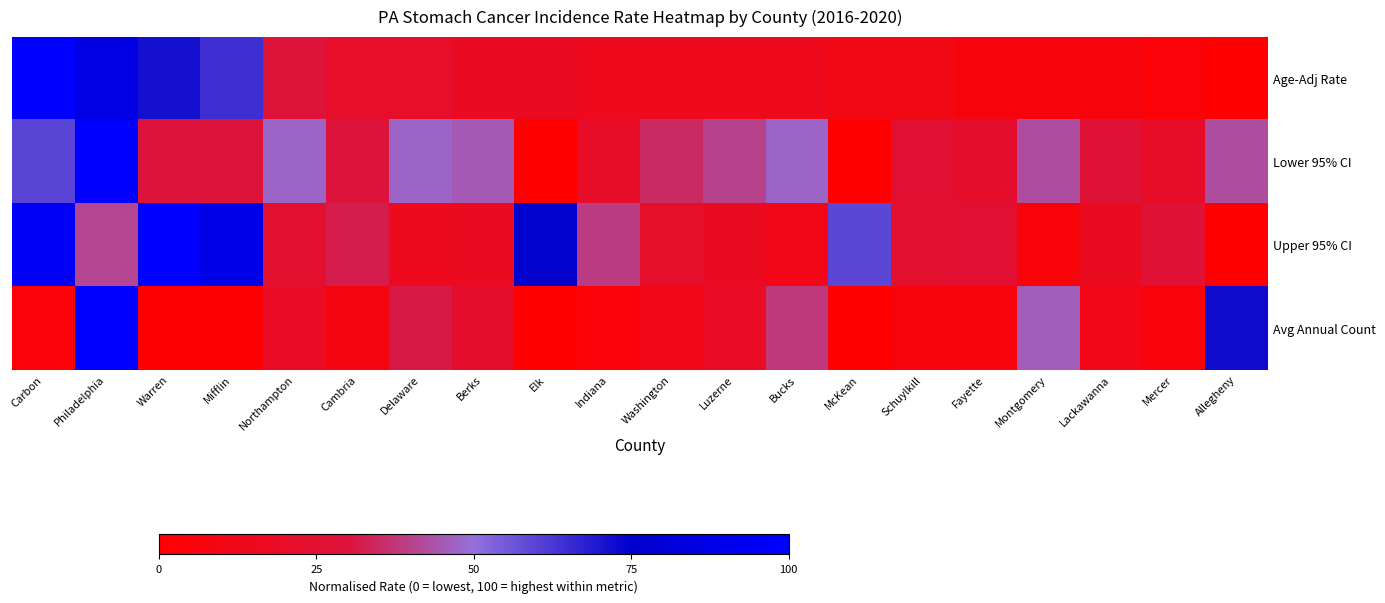

Count the number of data series in this chart.

4